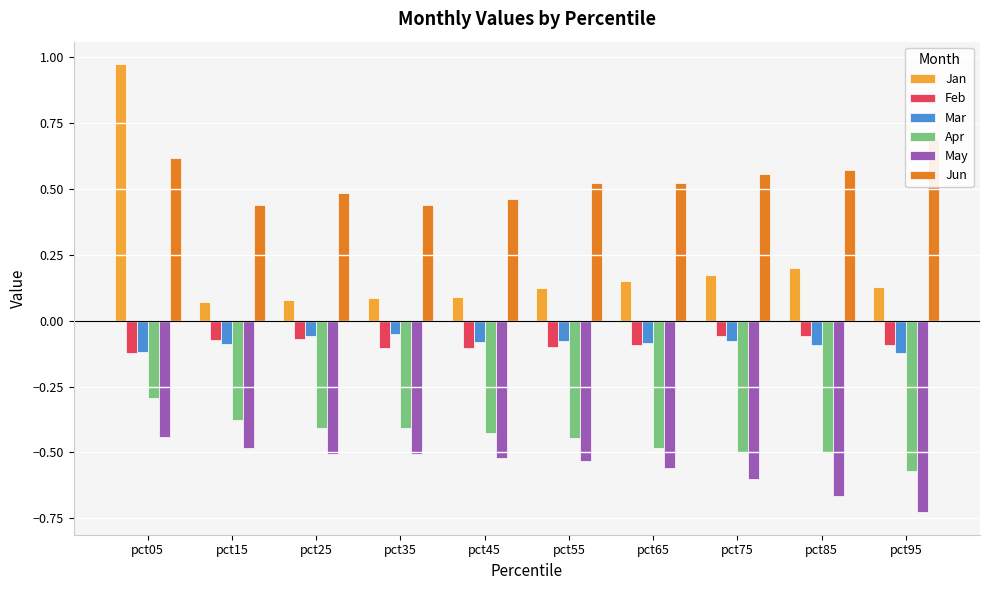

Rank the series by their maximum value, from highest to lowest.

Jan, Jun, Mar, Feb, Apr, May